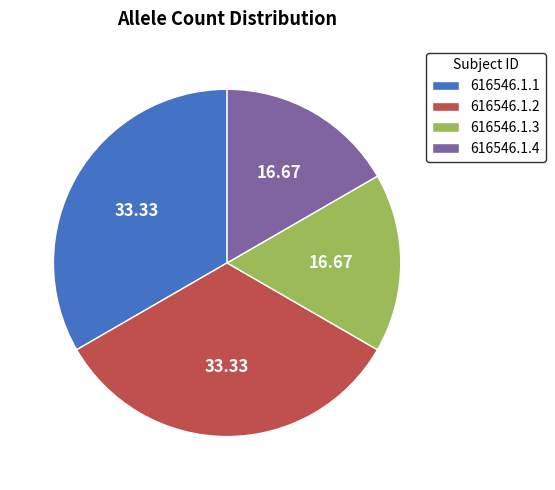

Count the number of slices in the pie.

4